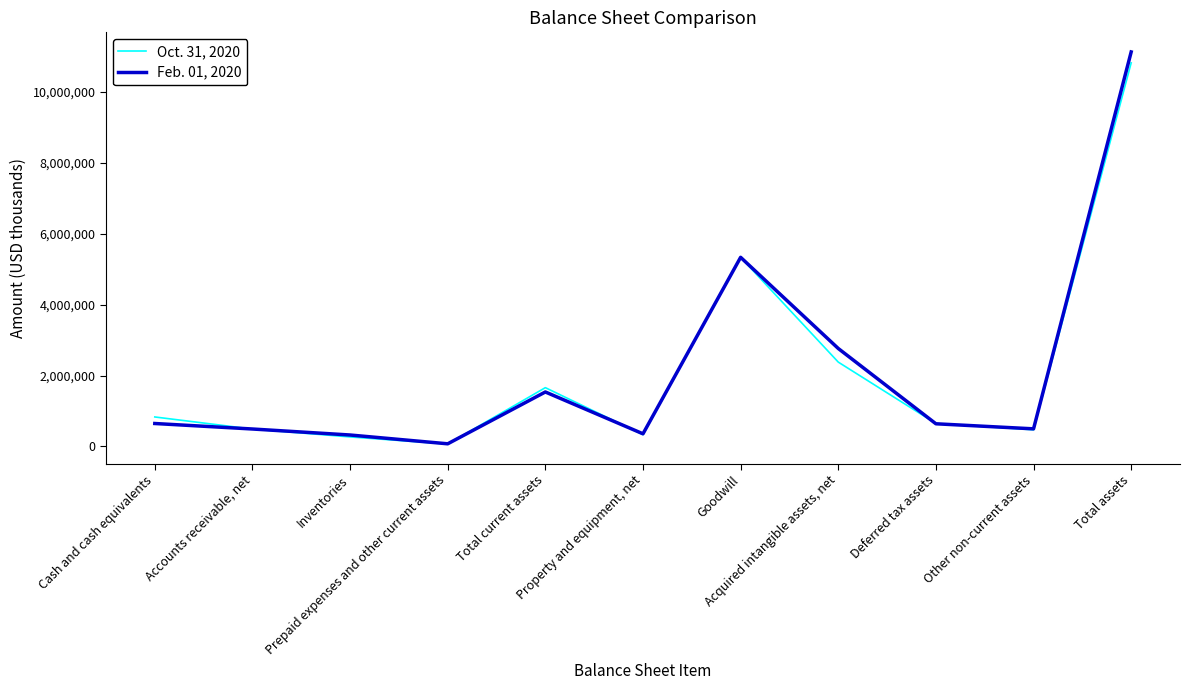

How many lines are shown in the chart?

2